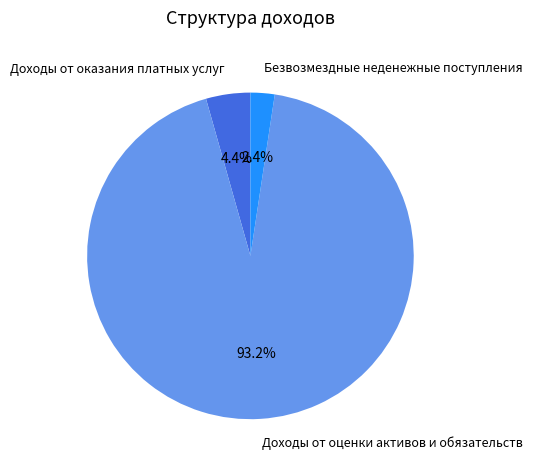

Is it true that Доходы от оценки активов и обязательств is 99% of the pie?

False